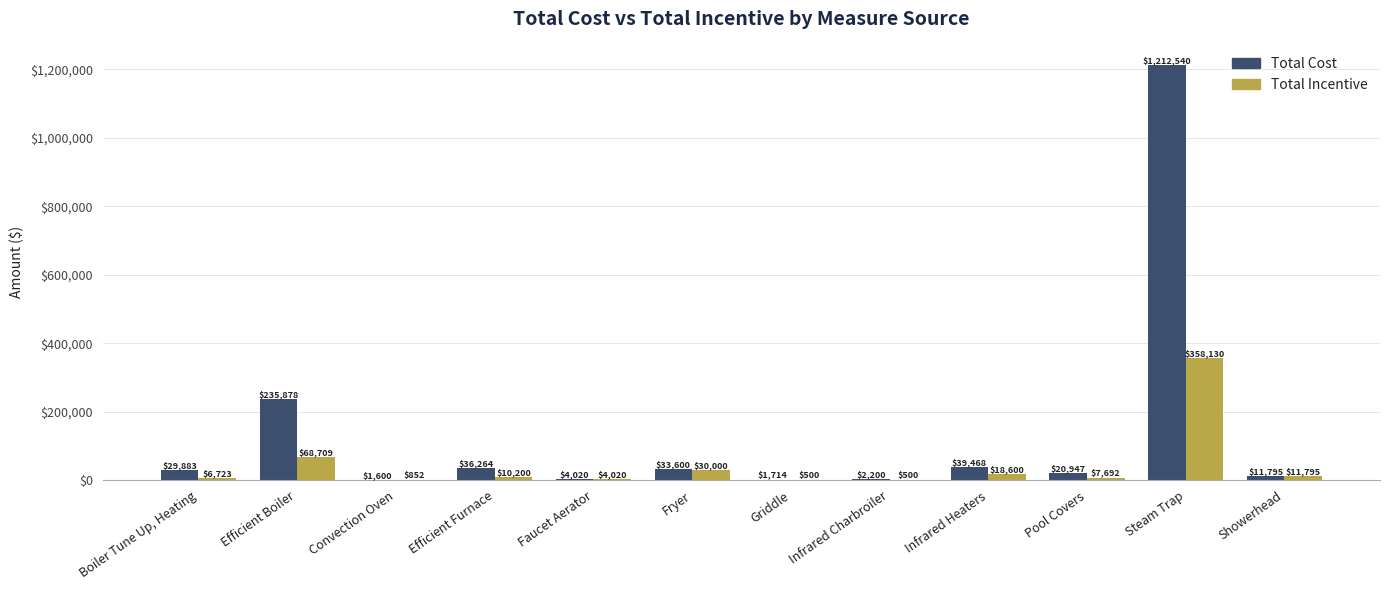

How many data points does each series have?

12